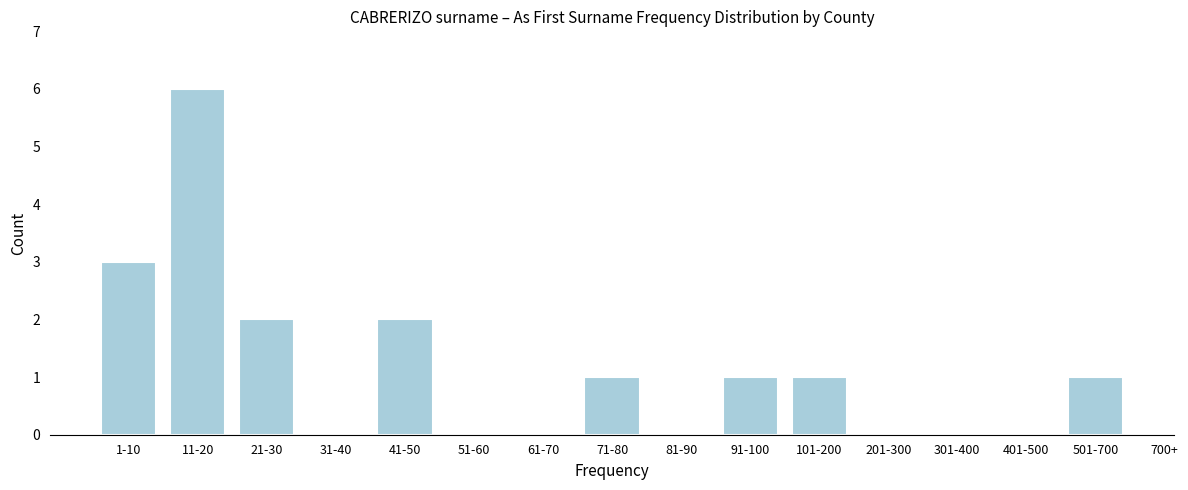

Reading left to right, extract all data points from this chart.

1-10=3	11-20=6	21-30=2	31-40=0	41-50=2	51-60=0	61-70=0	71-80=1	81-90=0	91-100=1	101-200=1	201-300=0	301-400=0	401-500=0	501-700=1